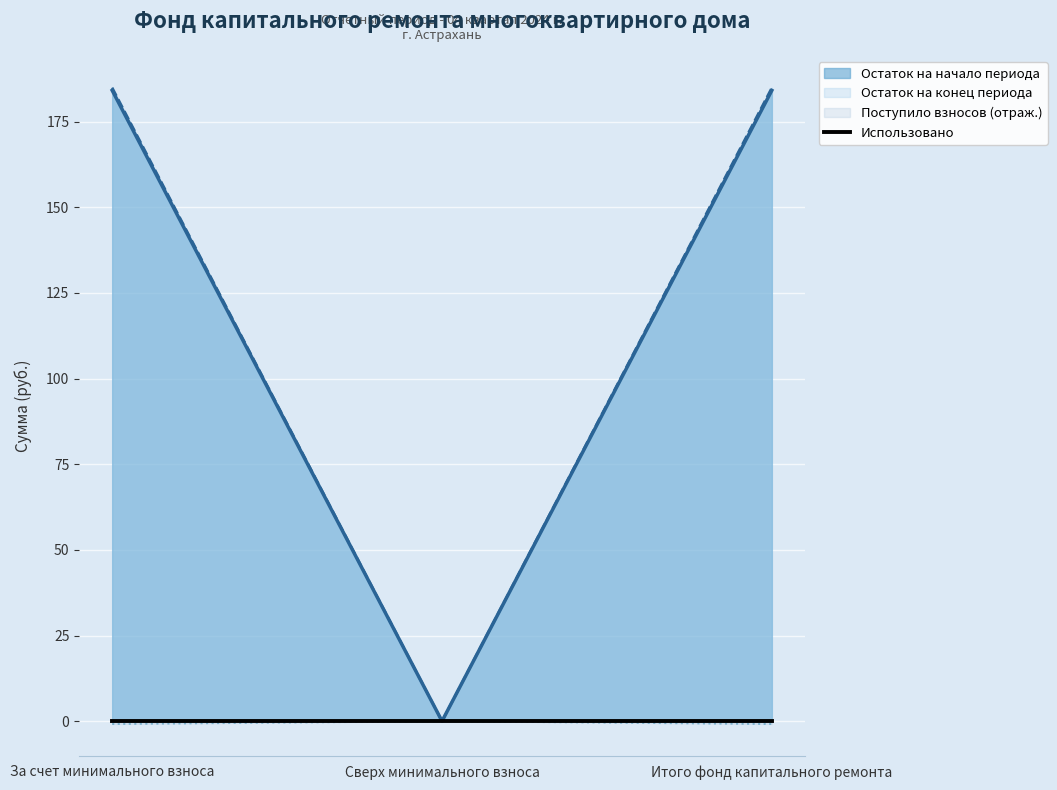

Is the value of Остаток на начало периода at Сверх минимального взноса greater than the value of Поступило взносов at За счет минимального взноса?

No